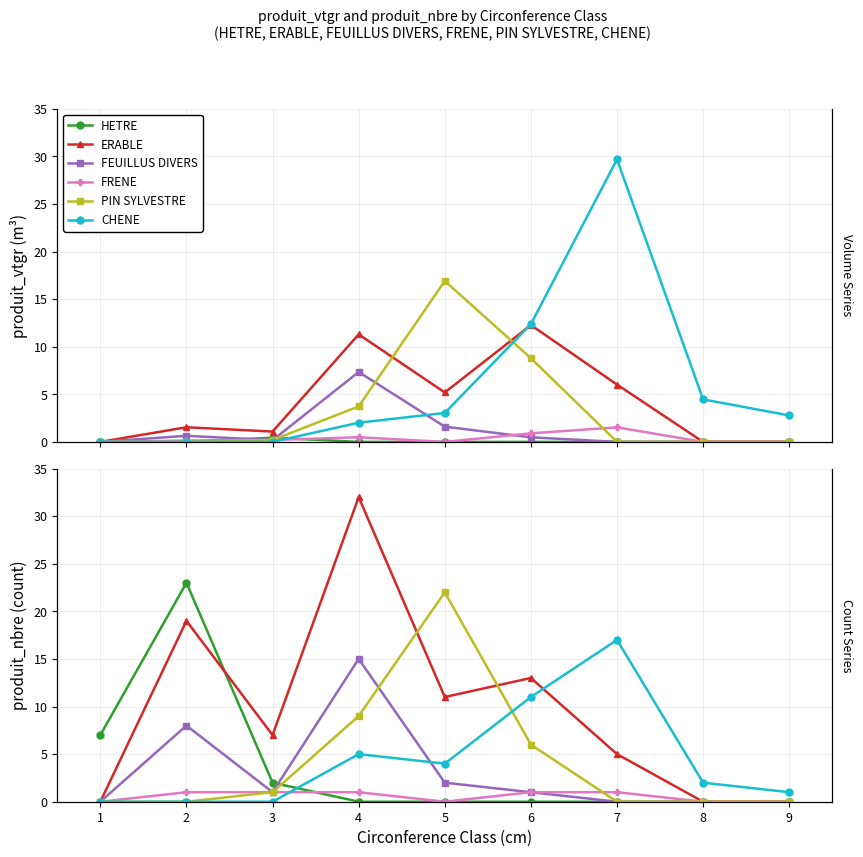

Rank the series at 8 from lowest to highest value.

HETRE, ERABLE, FEUILLUS DIVERS, FRENE, PIN SYLVESTRE, CHENE